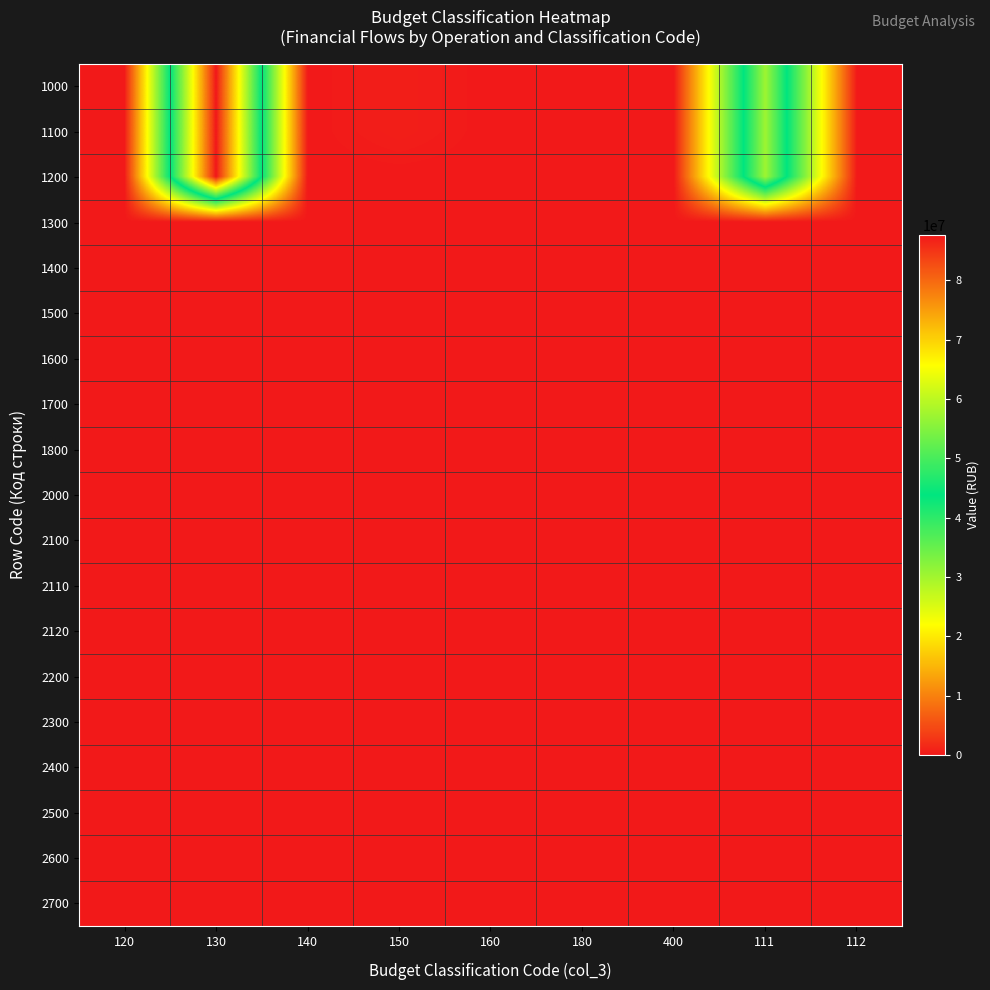

List the series in order of their peak value, lowest first.

1300, 1400, 1500, 1600, 1700, 1800, 2000, 2100, 2110, 2120, 2200, 2300, 2400, 2500, 2600, 2700, 1000, 1100, 1200